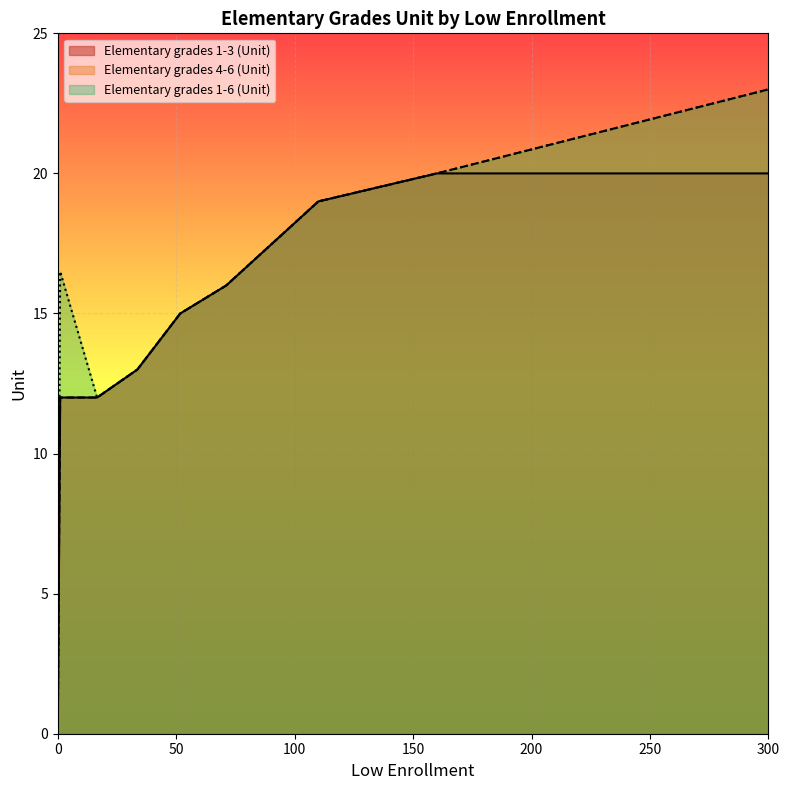

The value of Elementary grades 1-3 (Unit) at 0 is 0.0. True or false?

True